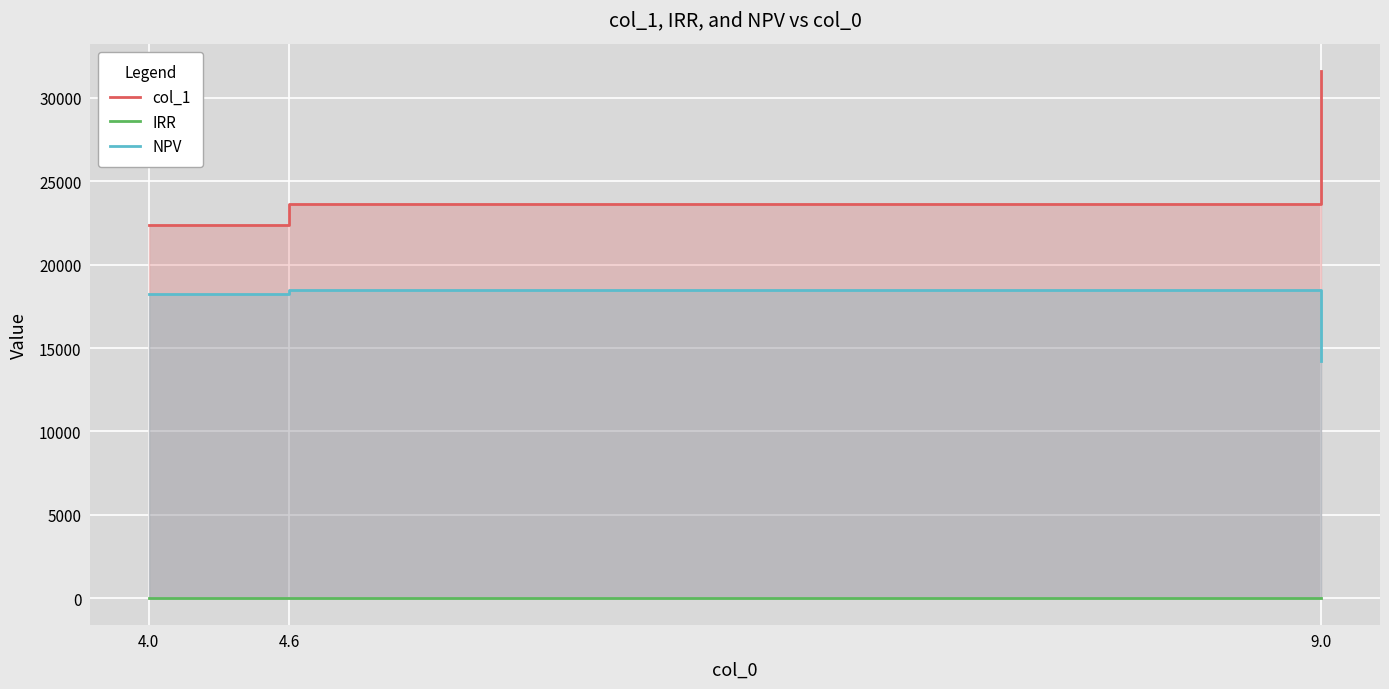

At which category does the chart reach its peak across all series?

9.0